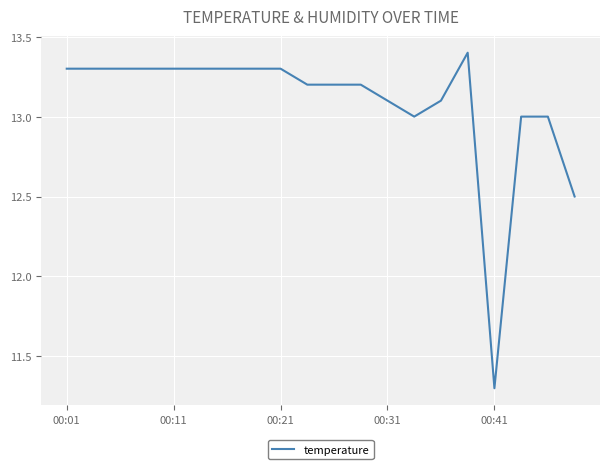

Does the chart have visible grid lines?

Yes